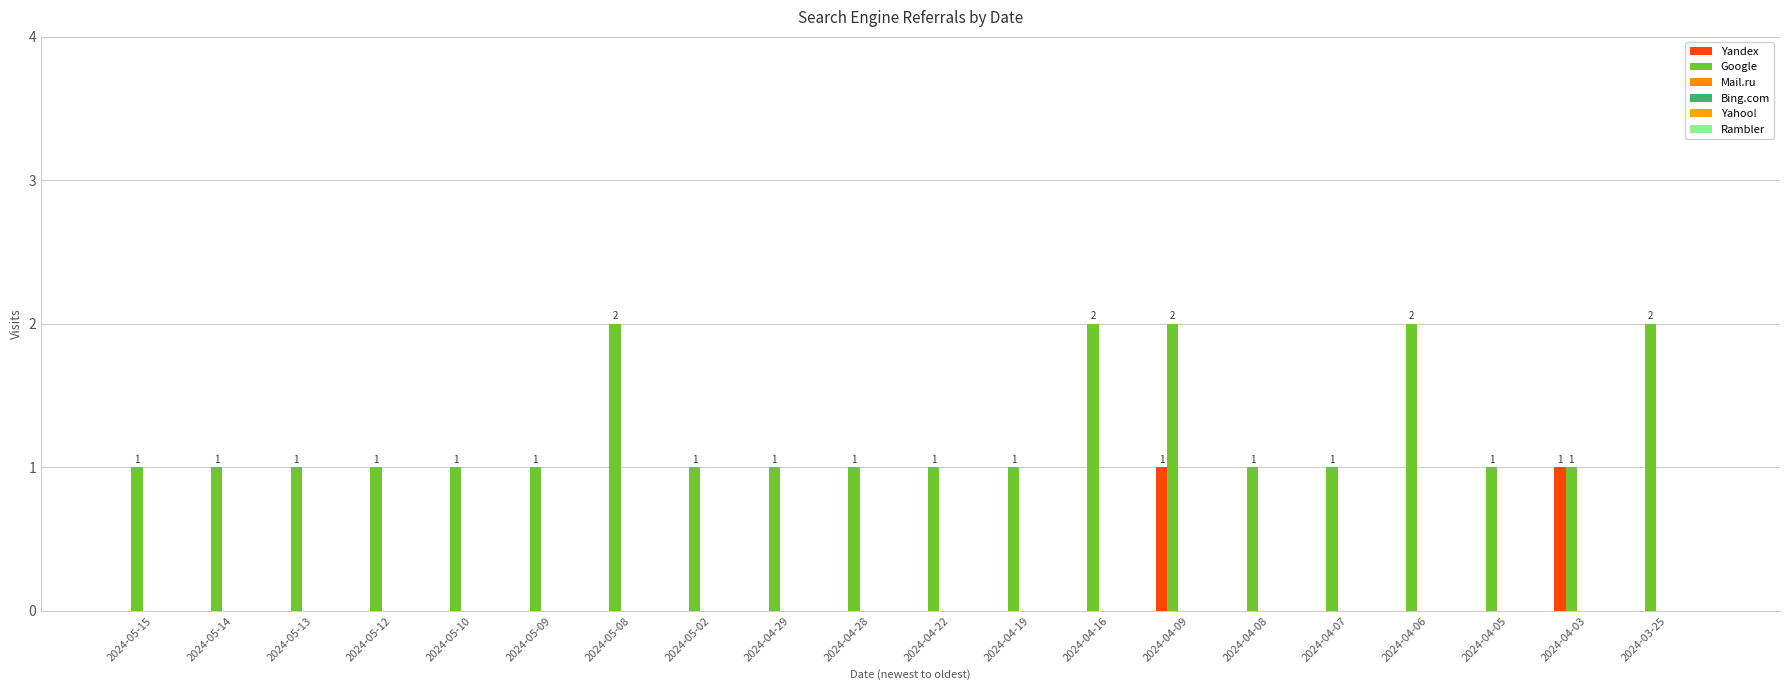

Are the bars horizontal?

No